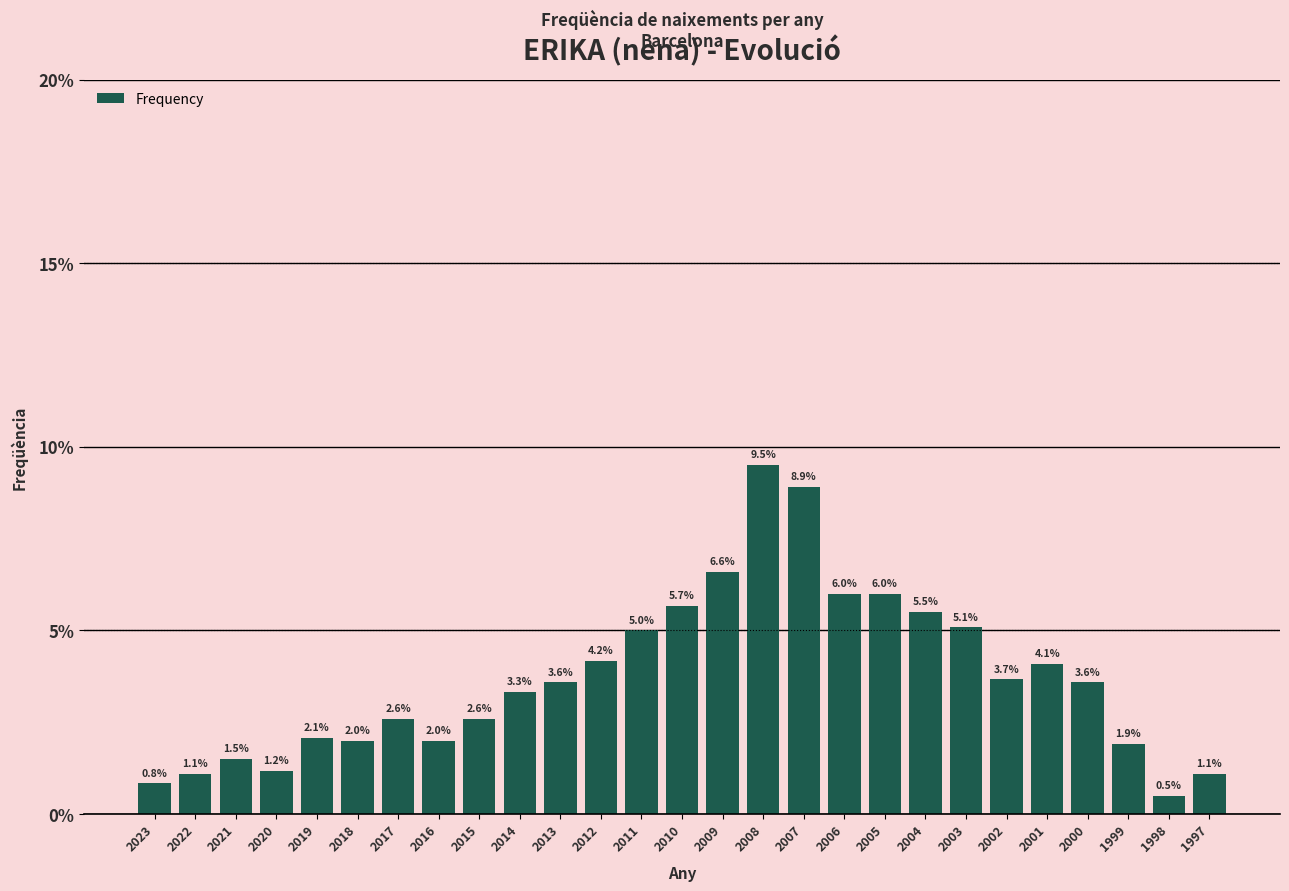

Reading right to left, transcribe all the data shown in this chart.

1.1	0.5	1.9	3.6	4.1	3.7	5.1	5.5	6.0	6.0	8.9	9.5	6.6	5.7	5.0	4.2	3.6	3.3	2.6	2.0	2.6	2.0	2.1	1.2	1.5	1.1	0.8